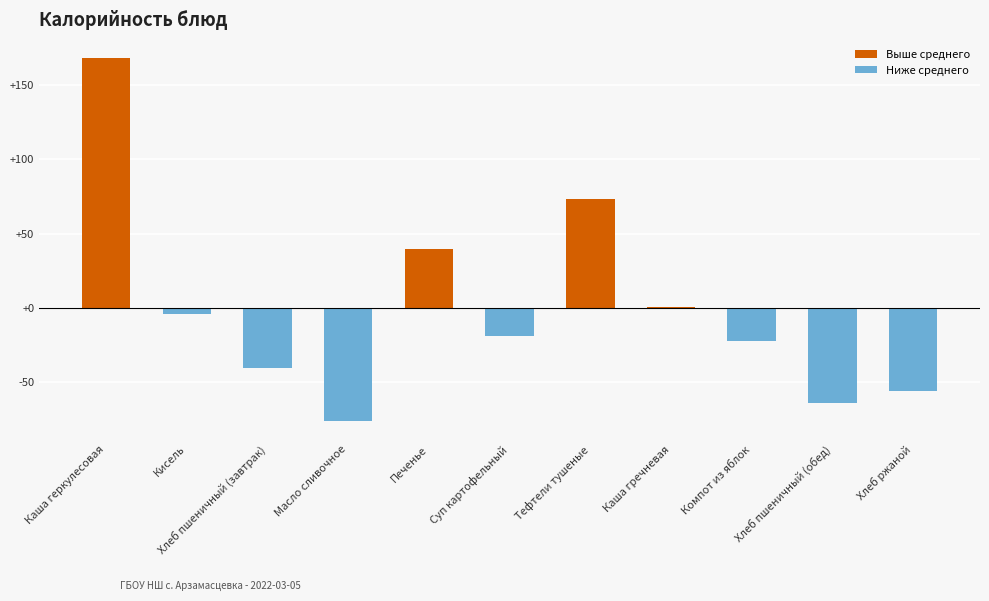

True or false: the data shows -17.0 at Хлеб пшеничный (завтрак).

False